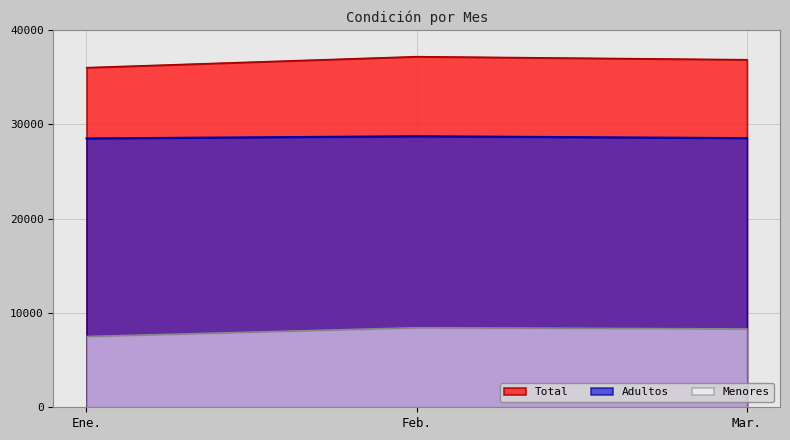

At which category is the sum across all series the highest?

Feb.